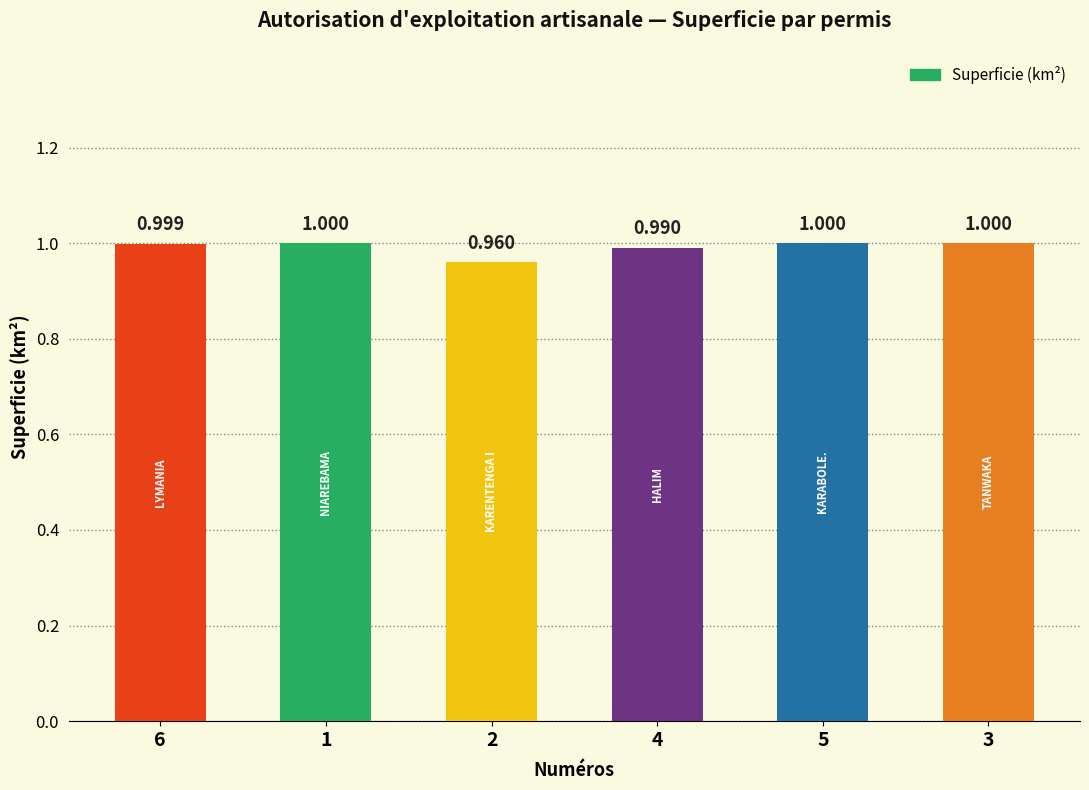

What is the value of the 4th bar from the left?

1.0